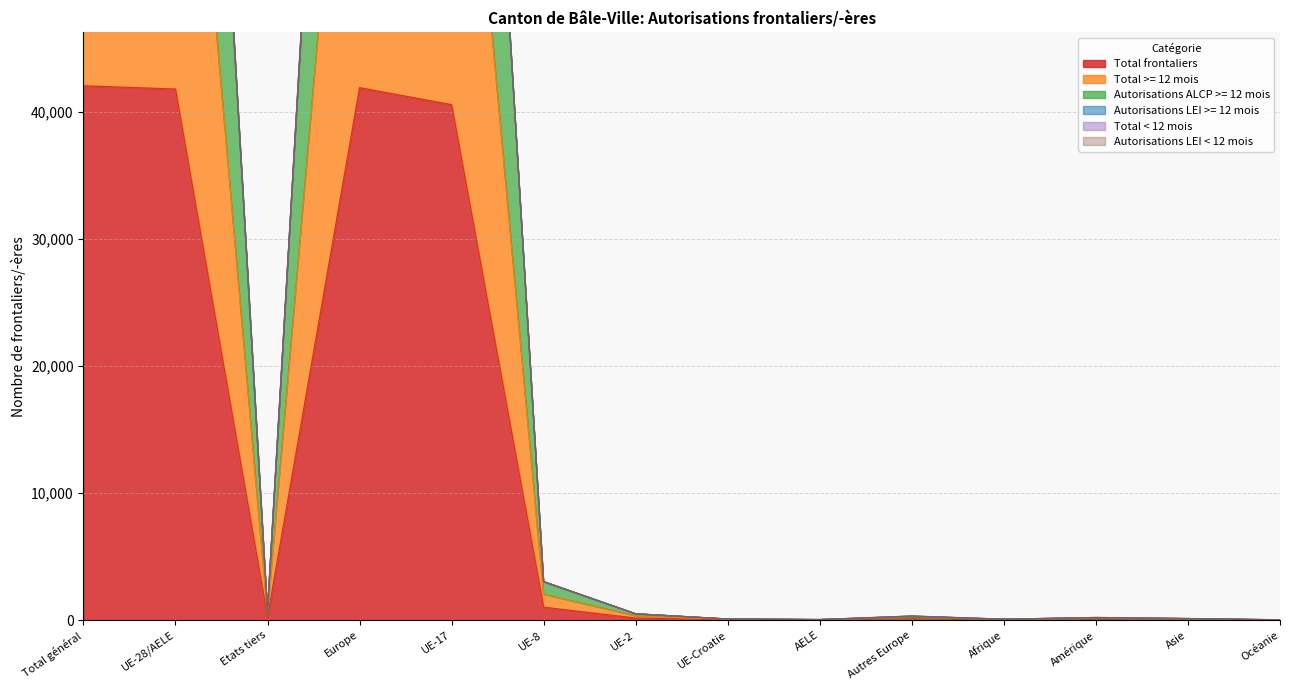

What is the difference between the second highest and minimum values in the Total < 12 mois series?

125336